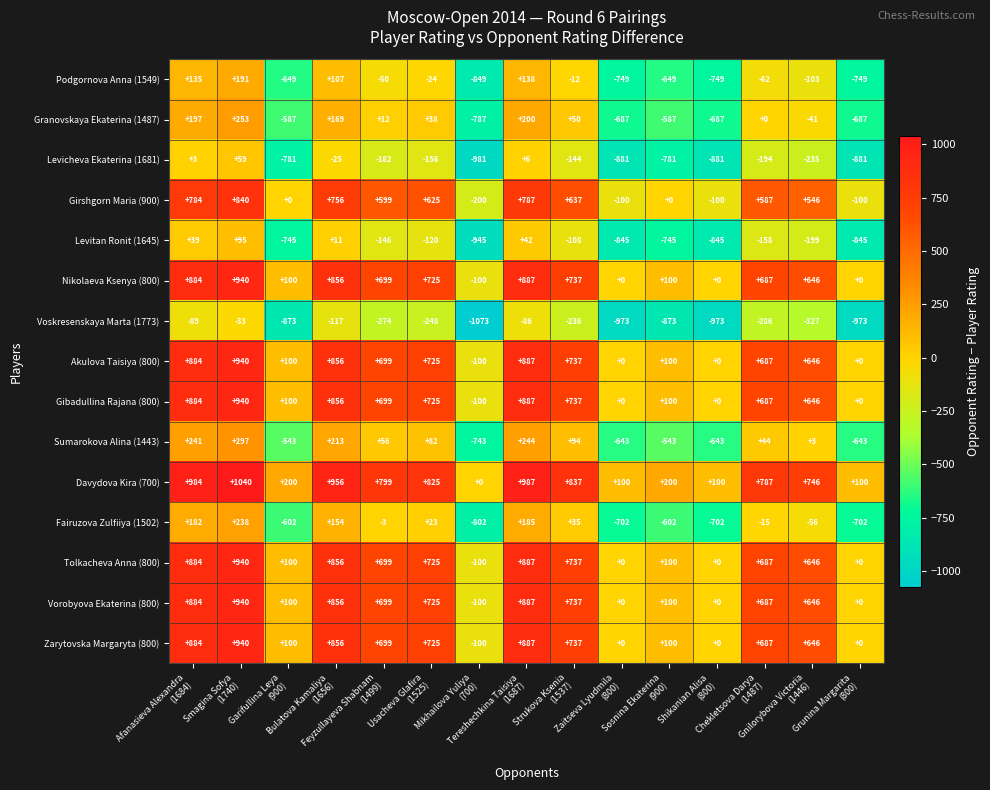

Which series has the largest total across all categories?

Davydova Kira (700)